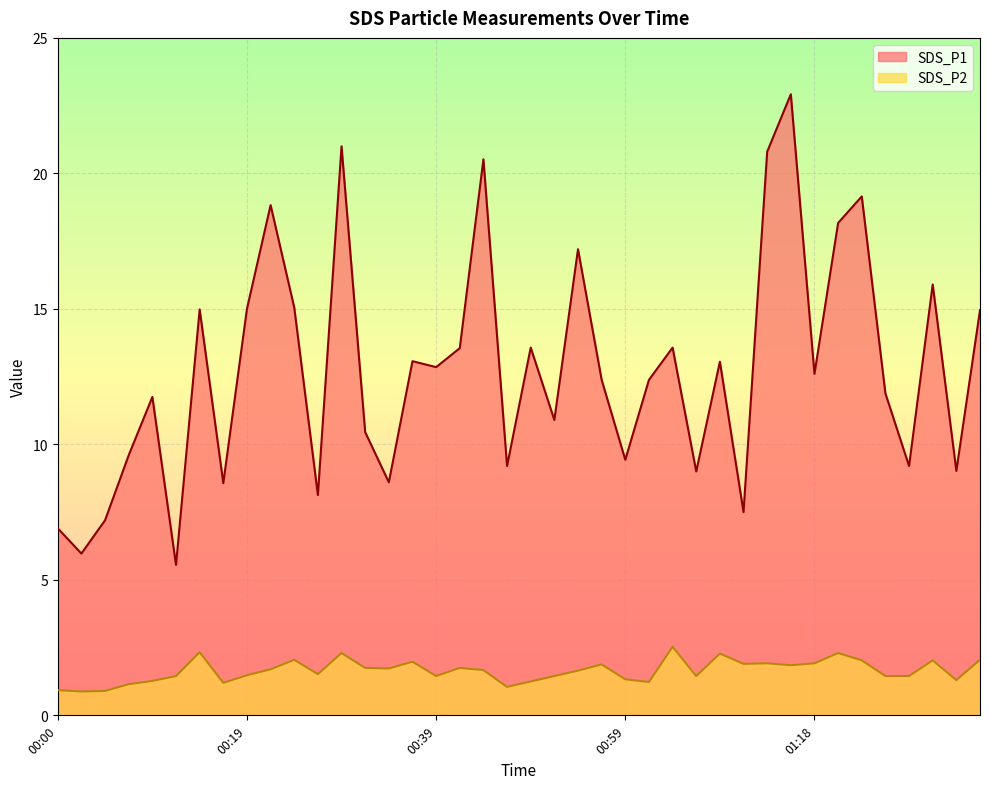

How many interior local peaks does the SDS_P2 series have?

11